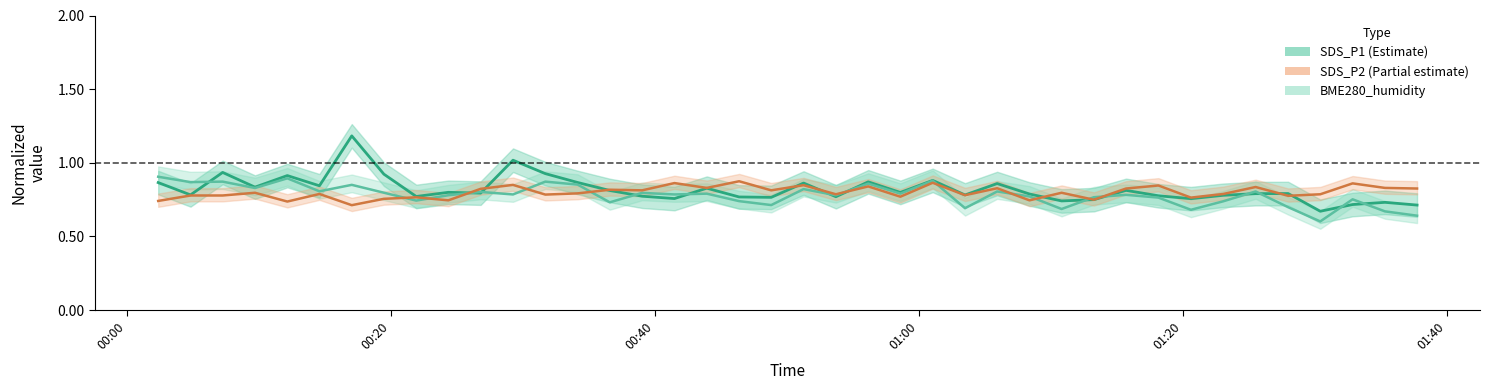

What is the maximum value shown in the chart?

1.2